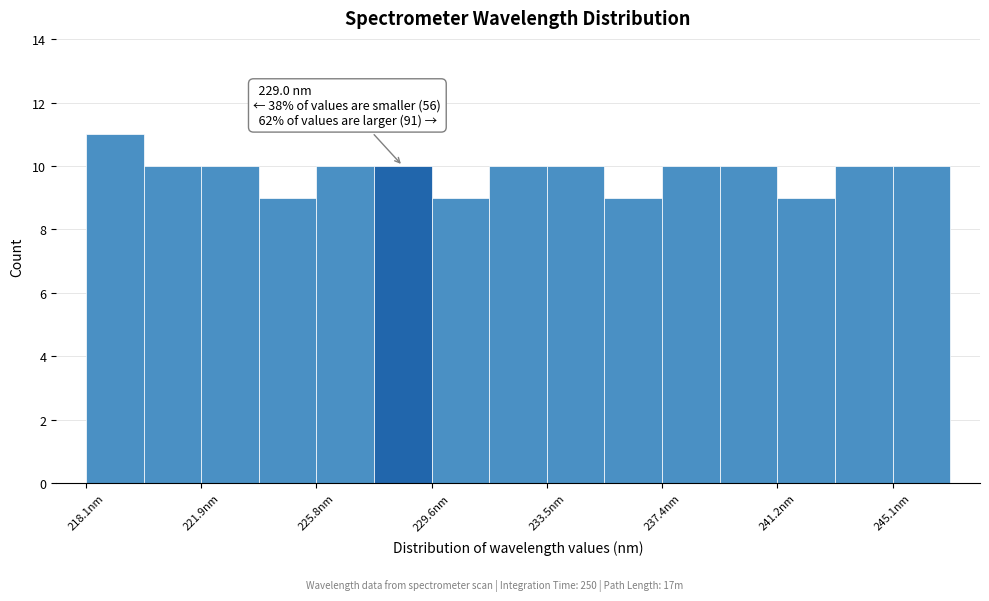

Around what value on the x-axis is the tallest bar? Give the approximate position of its centre, as read against the axis.

219.0